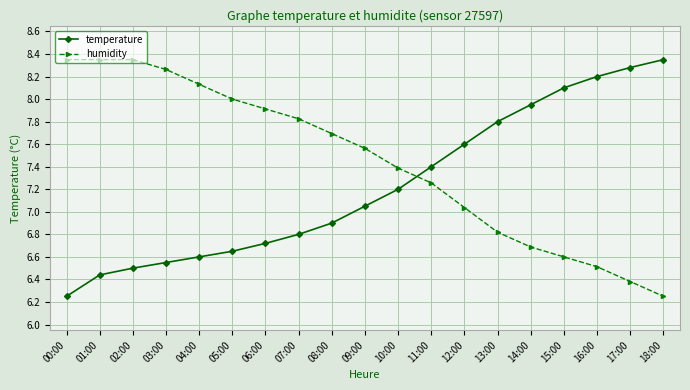

What is the sum of the humidity values at 15:00 and 06:00?

14.5